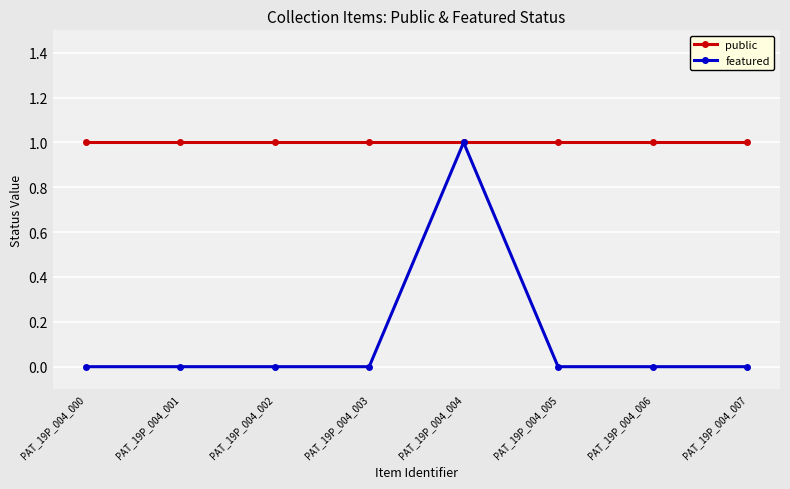

What is the value of the public point at the 8th from the left?

1